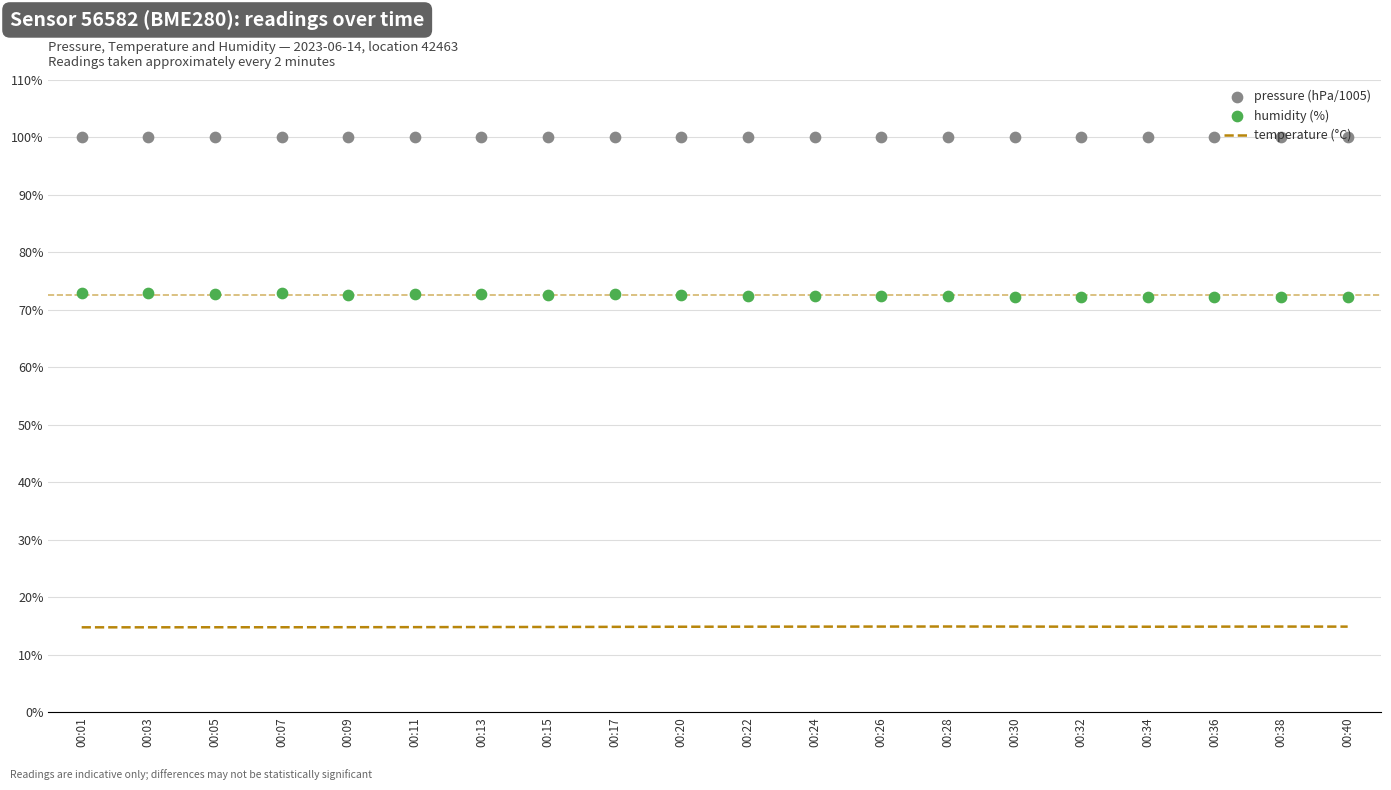

What is the total value across all series at 00:13?

187.6